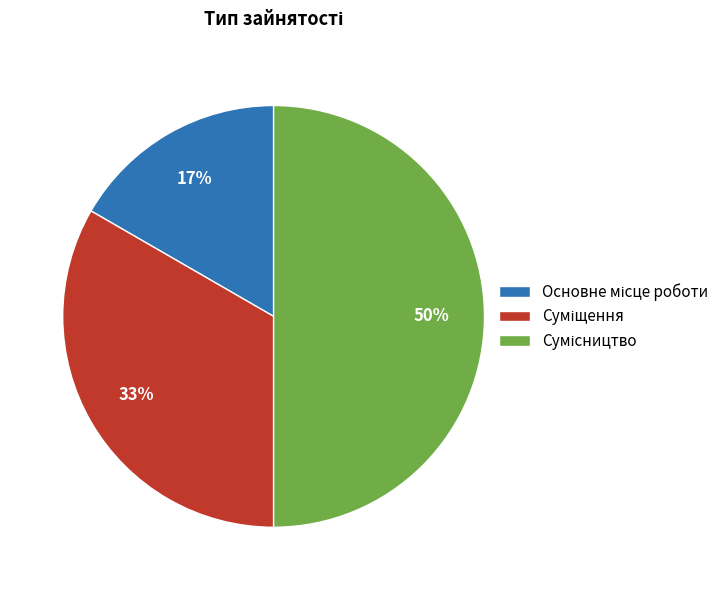

To the nearest percent, what is the average slice percentage?

33%